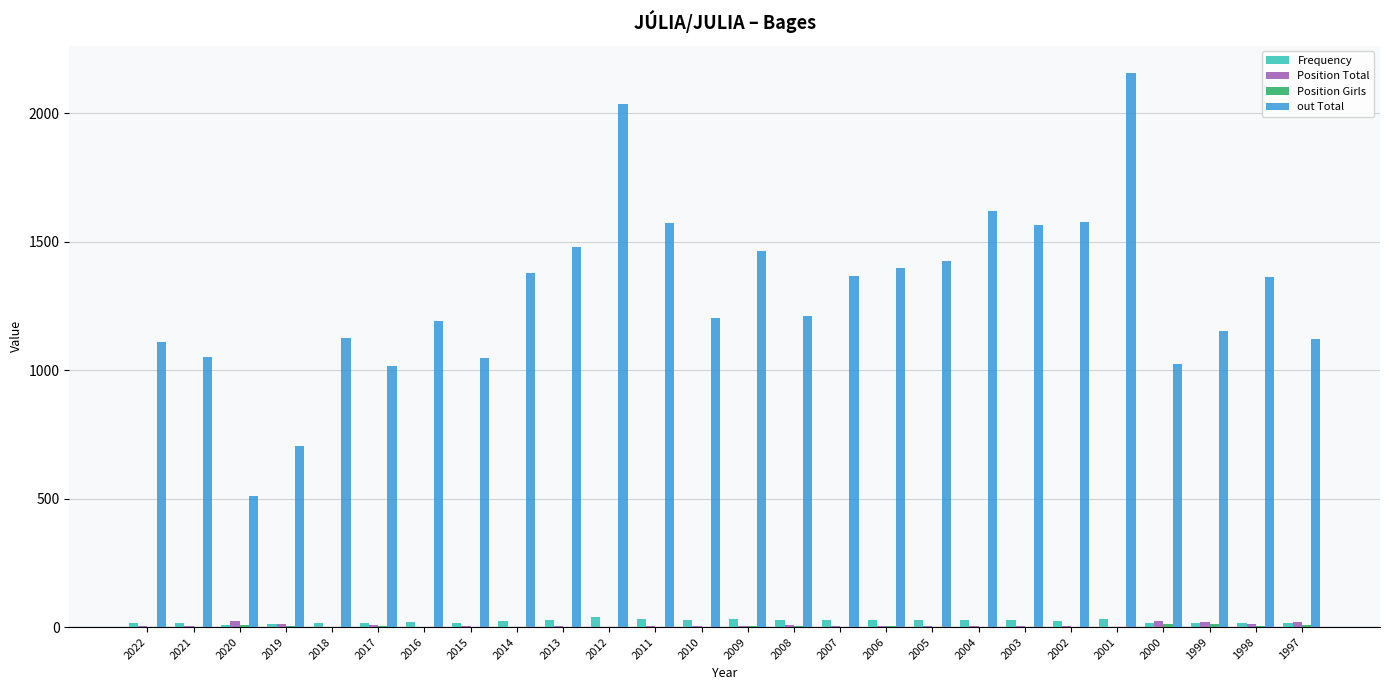

What is the maximum value shown in the chart?

2154